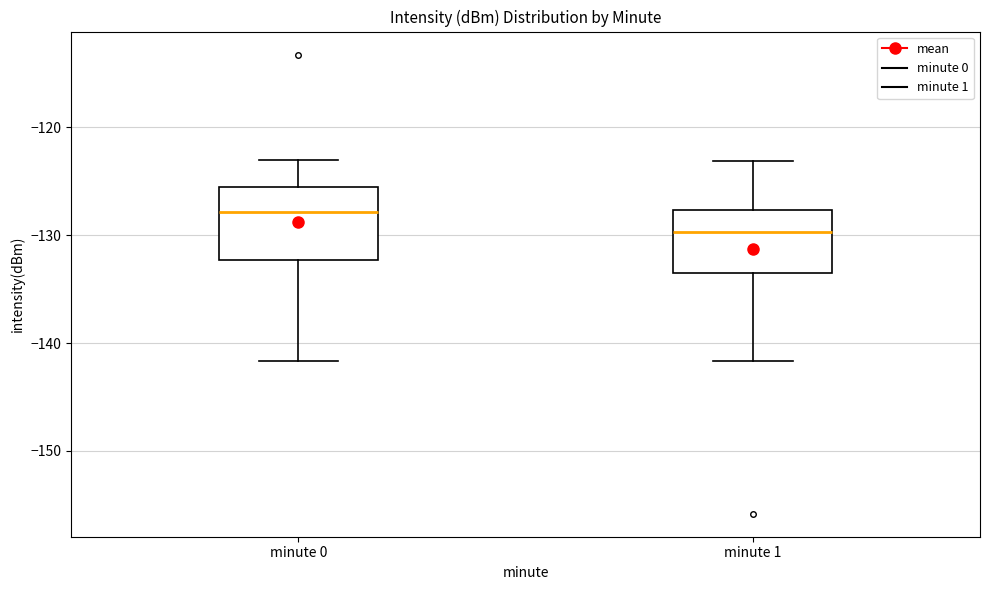

Where does the upper whisker of the box for minute 0 end on the y-axis? The values are not printed on the chart, so give them approximately, as read against the axis.

-123